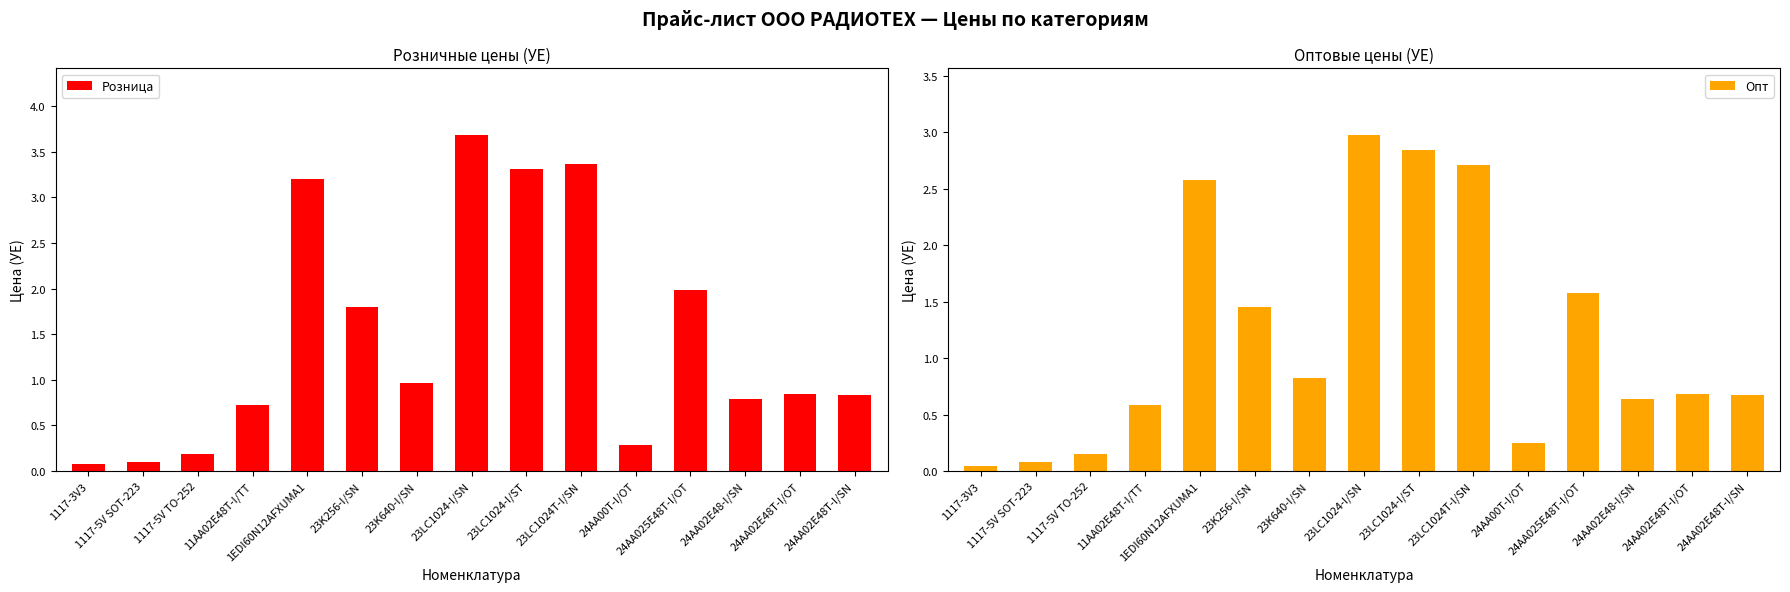

Between 1EDI60N12AFXUMA1 and 24AA02E48-I/SN, which series saw the biggest shift?

Розница